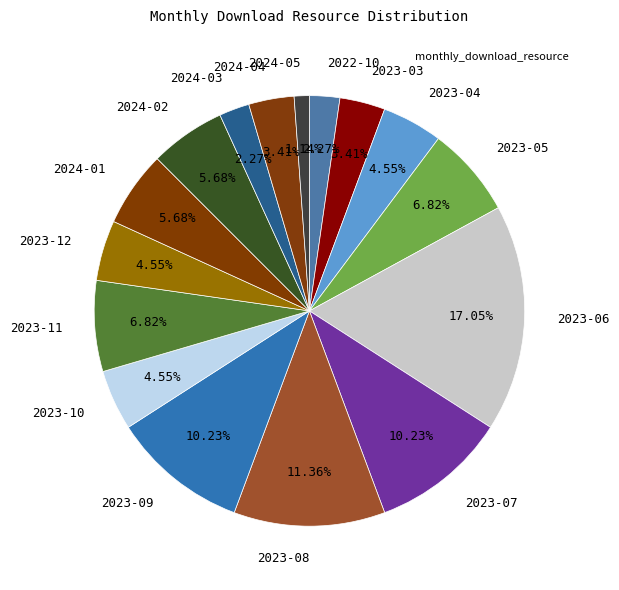

Which slice is the largest?

2023-06